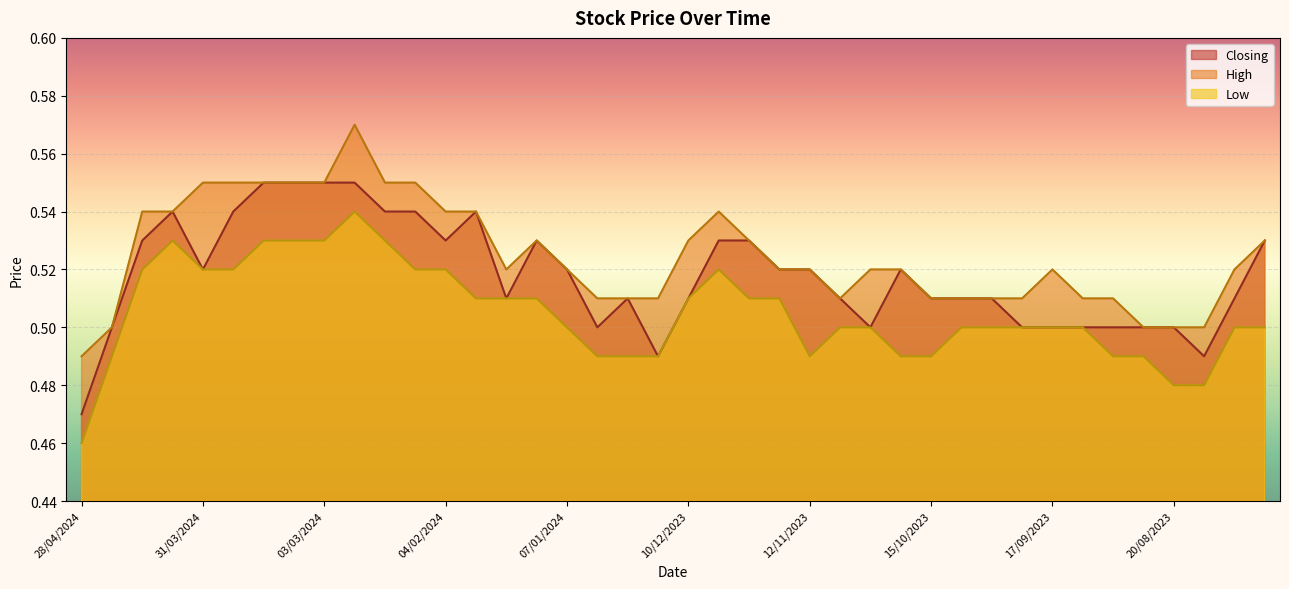

What are all the series names shown in the legend?

Closing, High, Low